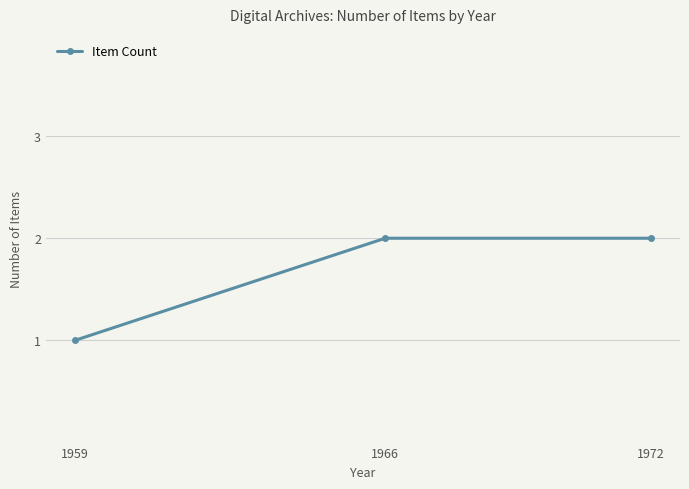

Which has a higher value, 1959 or 1966?

1966